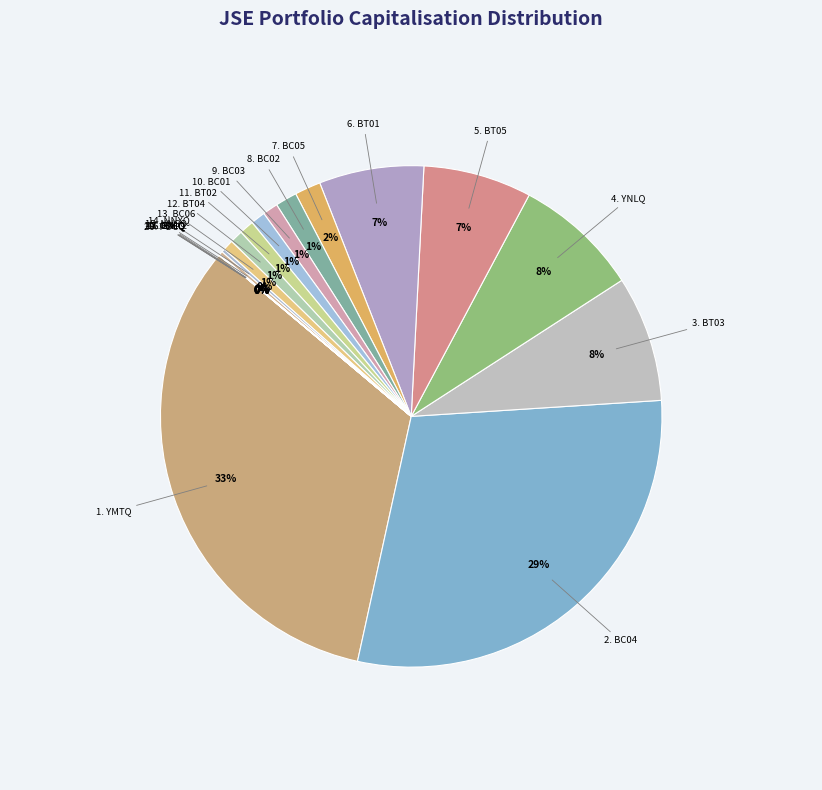

To the nearest percent, what is the difference between the largest and smallest slice percentages?

33%